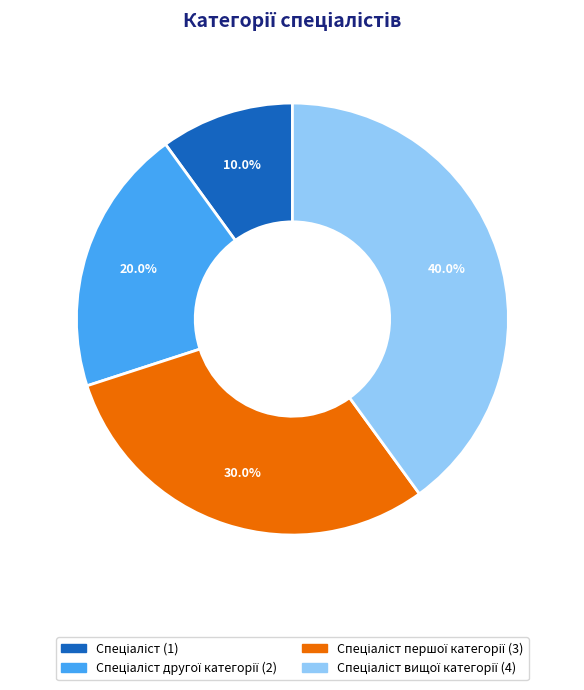

Does any single category account for the majority?

No